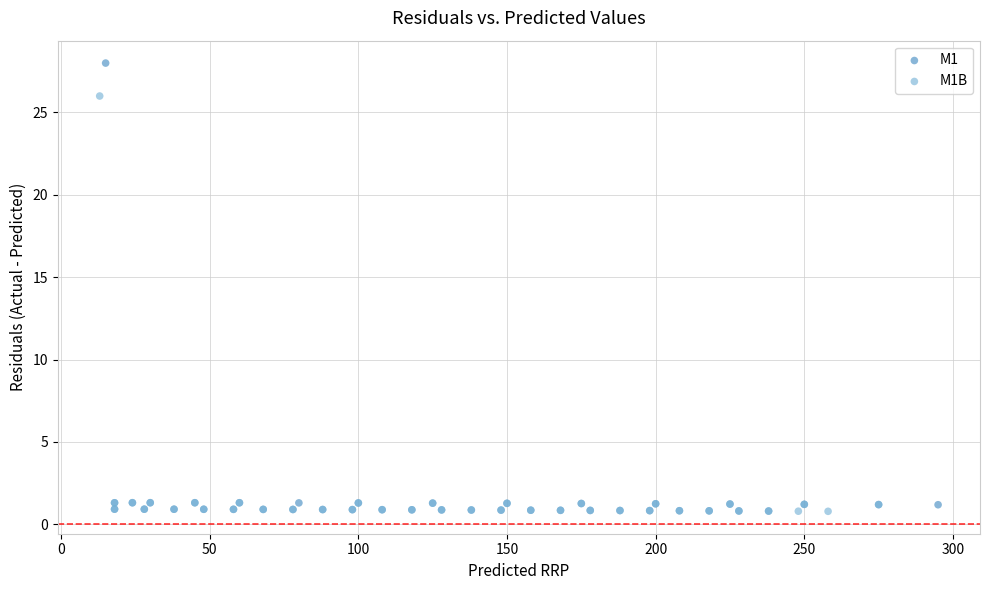

What are all the series names shown in the legend?

M1, M1B